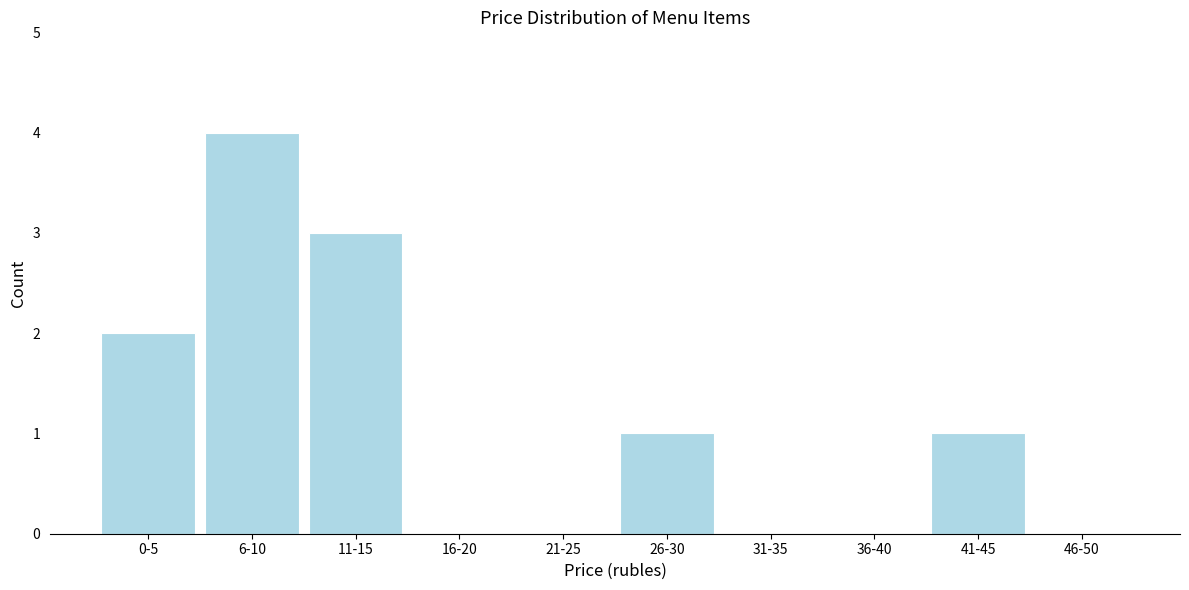

Reading left to right, what are all the values shown in this chart?

0-5=2	6-10=4	11-15=3	16-20=0	21-25=0	26-30=1	31-35=0	36-40=0	41-45=1	46-50=0